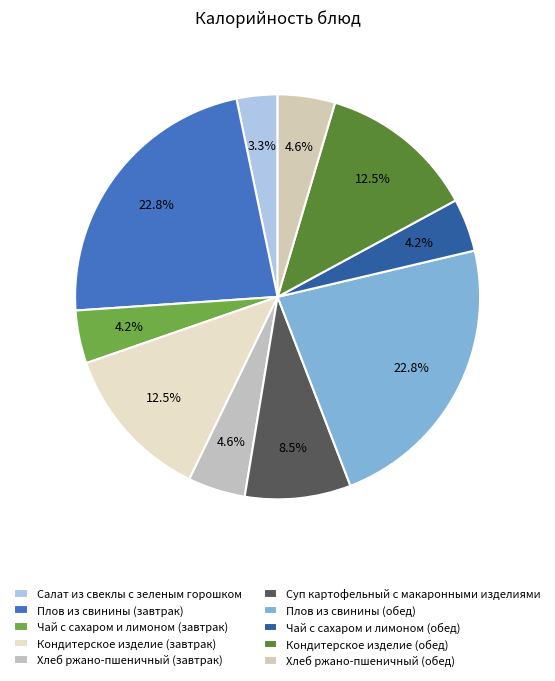

To the nearest percent, what is the difference between the Чай с сахаром и лимоном (обед) and Салат из свеклы с зеленым горошком slice percentages?

1%